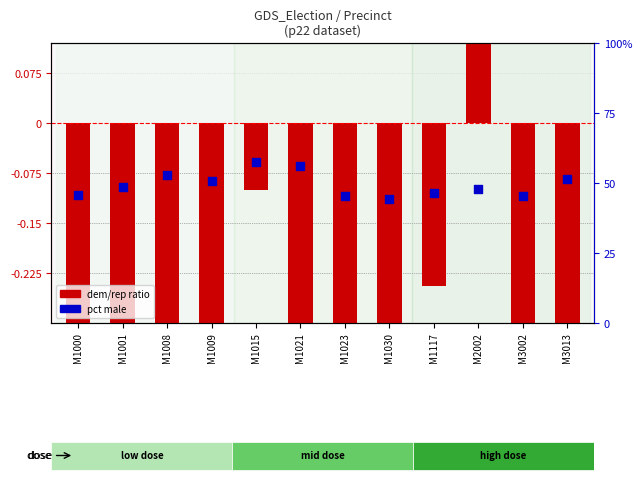

At which category is the sum across all series the highest?

M1015